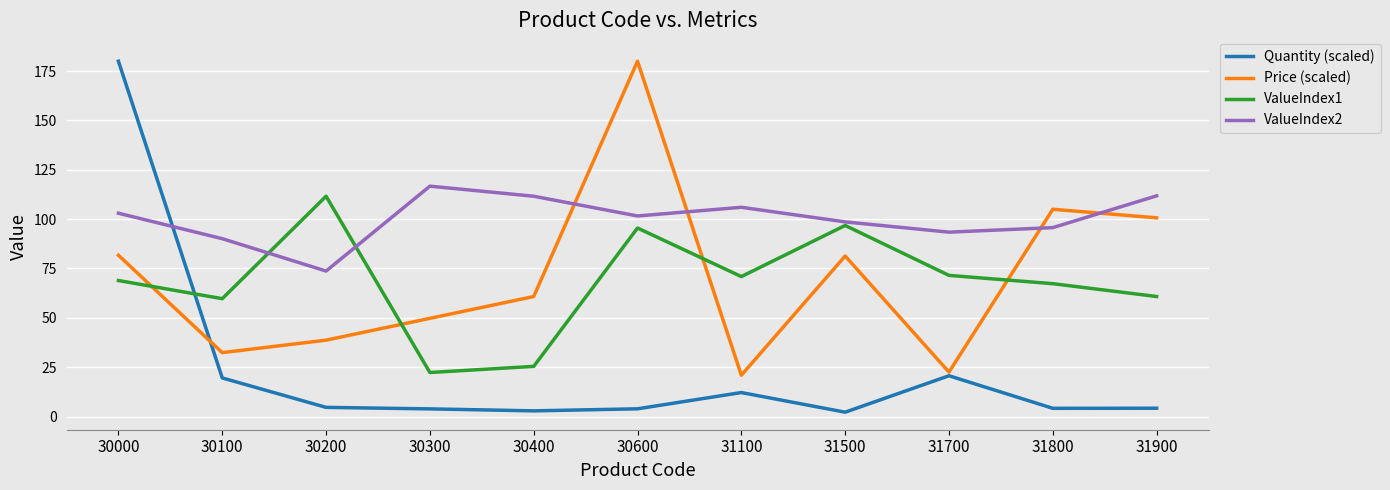

True or false: ValueIndex2 has a value of 93.4 at 31700.

True